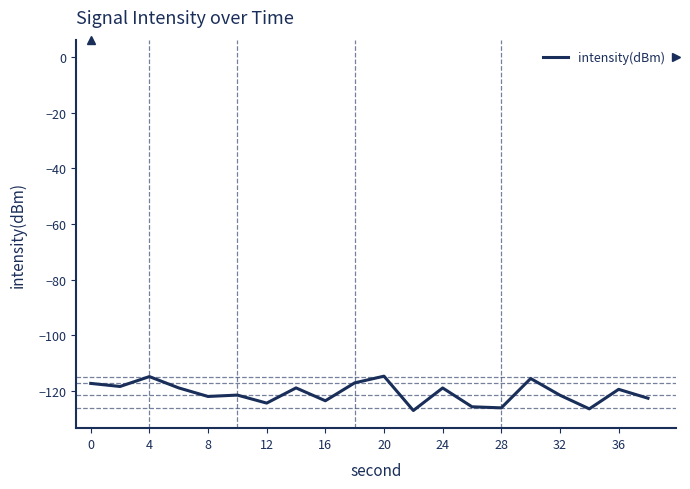

What is the greatest value displayed?

-114.8